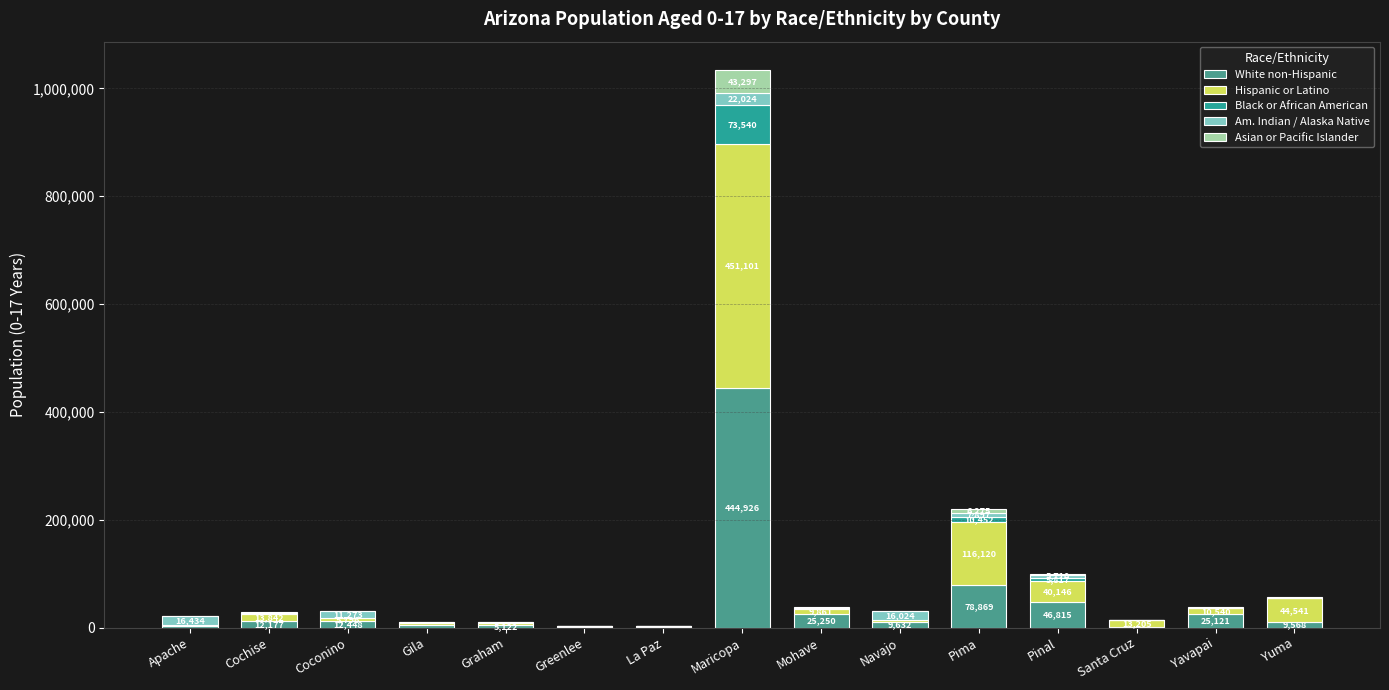

What is the maximum value for White non-Hispanic?

444926